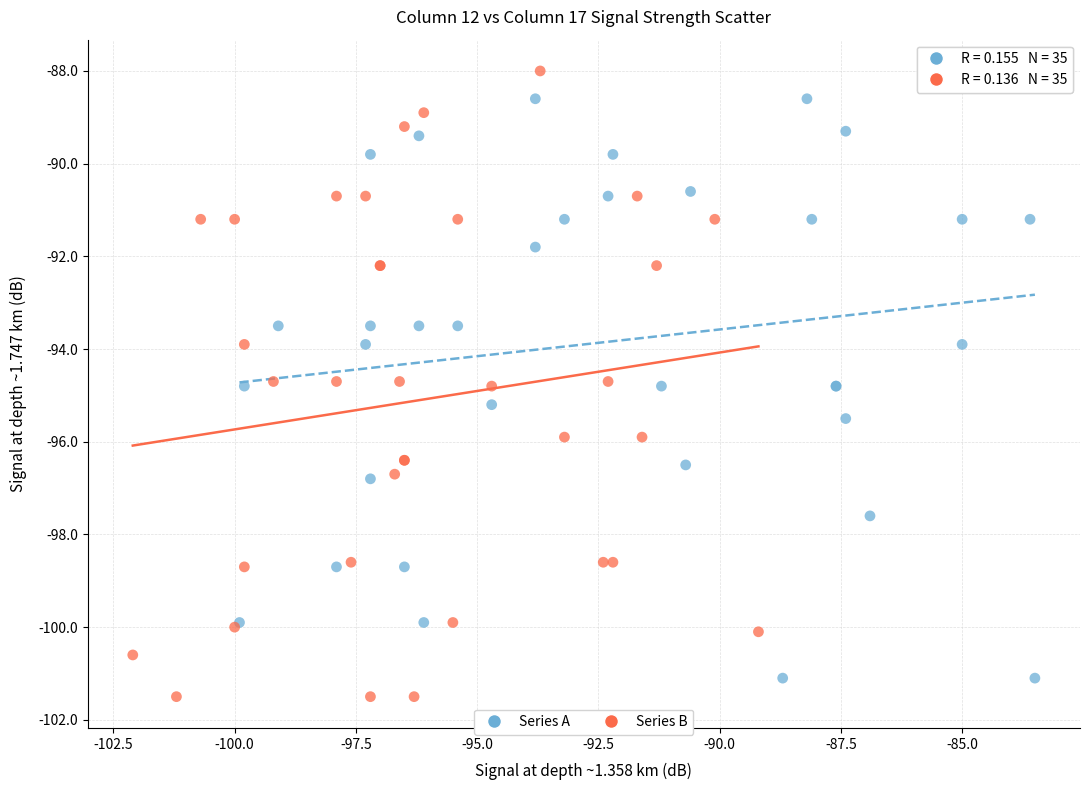

What are all the series names shown in the legend?

Series A, Series B